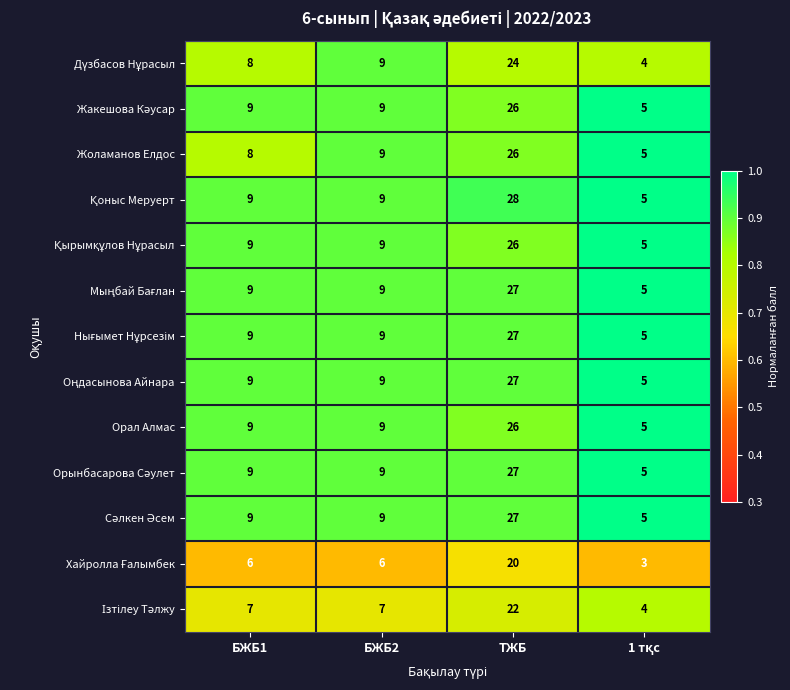

What is the spread (max minus min) of values at ТЖБ?

8